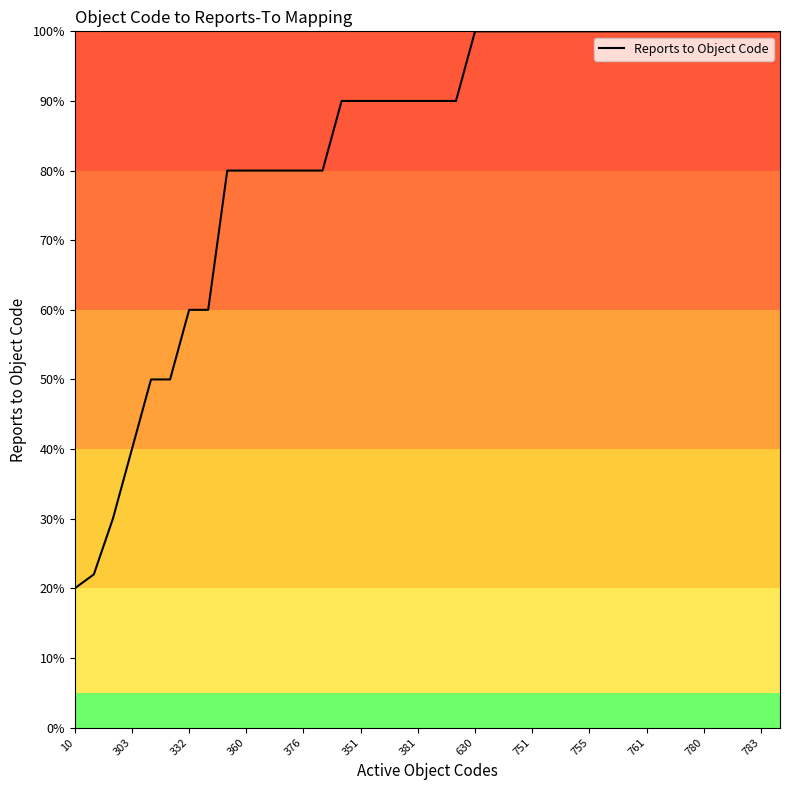

What is the difference between the maximum and minimum values?

80